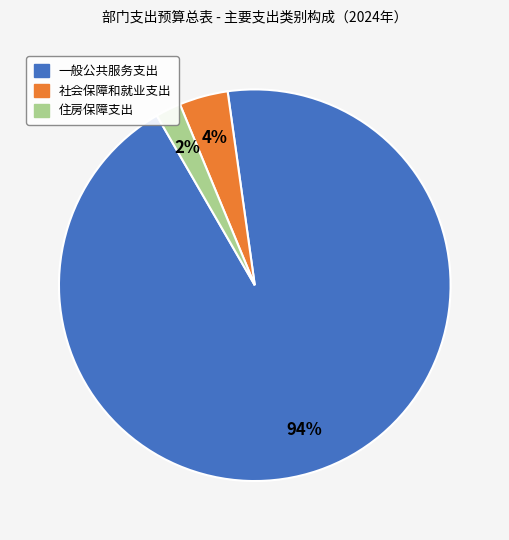

What is the majority slice?

一般公共服务支出